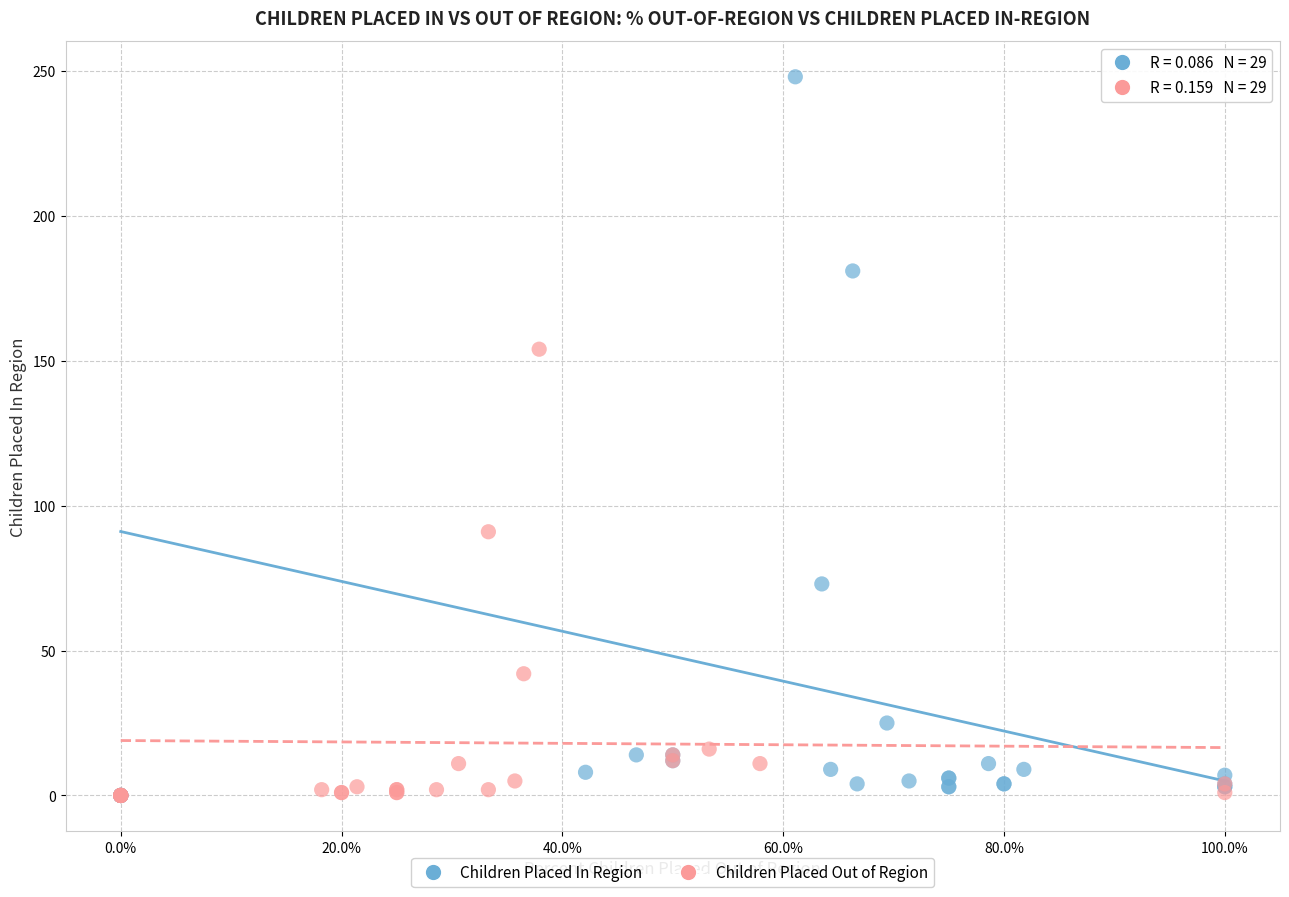

Which series reaches the maximum Y coordinate?

Children Placed In Region